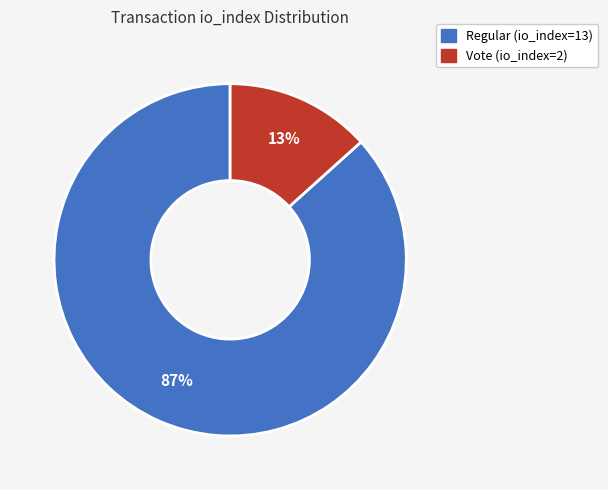

Between Vote (io_index=2) and Regular (io_index=13), which is larger?

Regular (io_index=13)